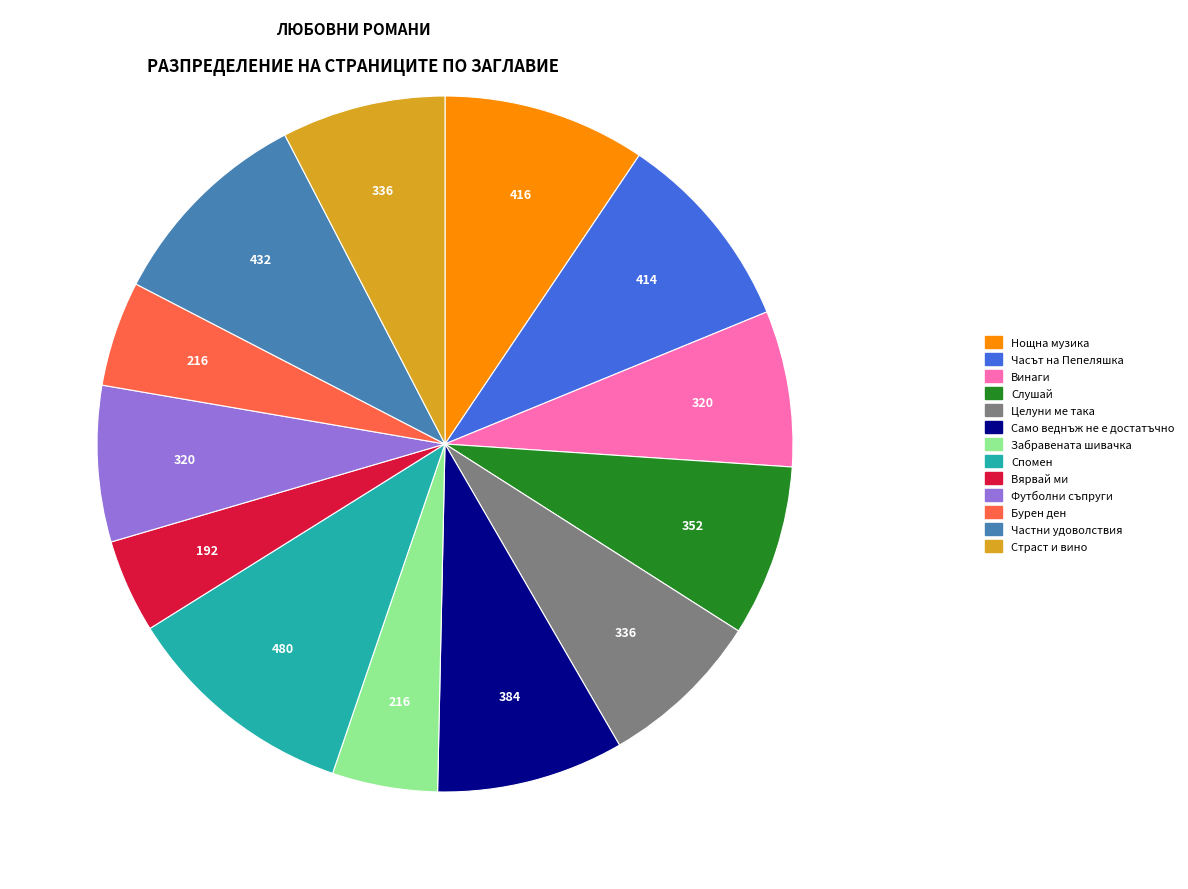

What is the largest slice in the pie chart?

Спомен